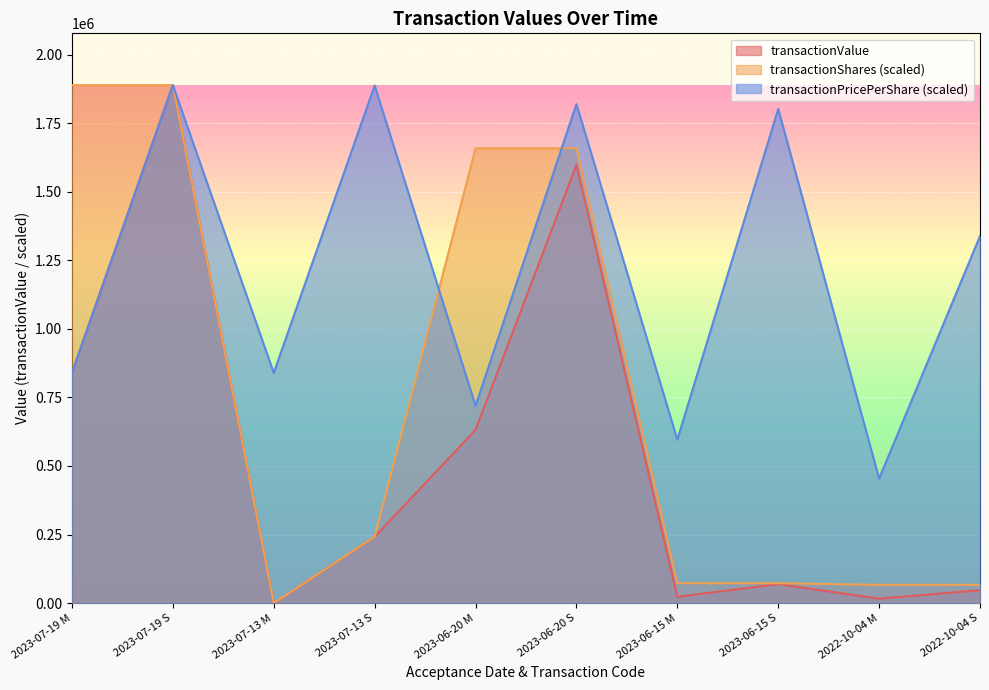

At which label is transactionPricePerShare closest to 1171213?

2022-10-04 S